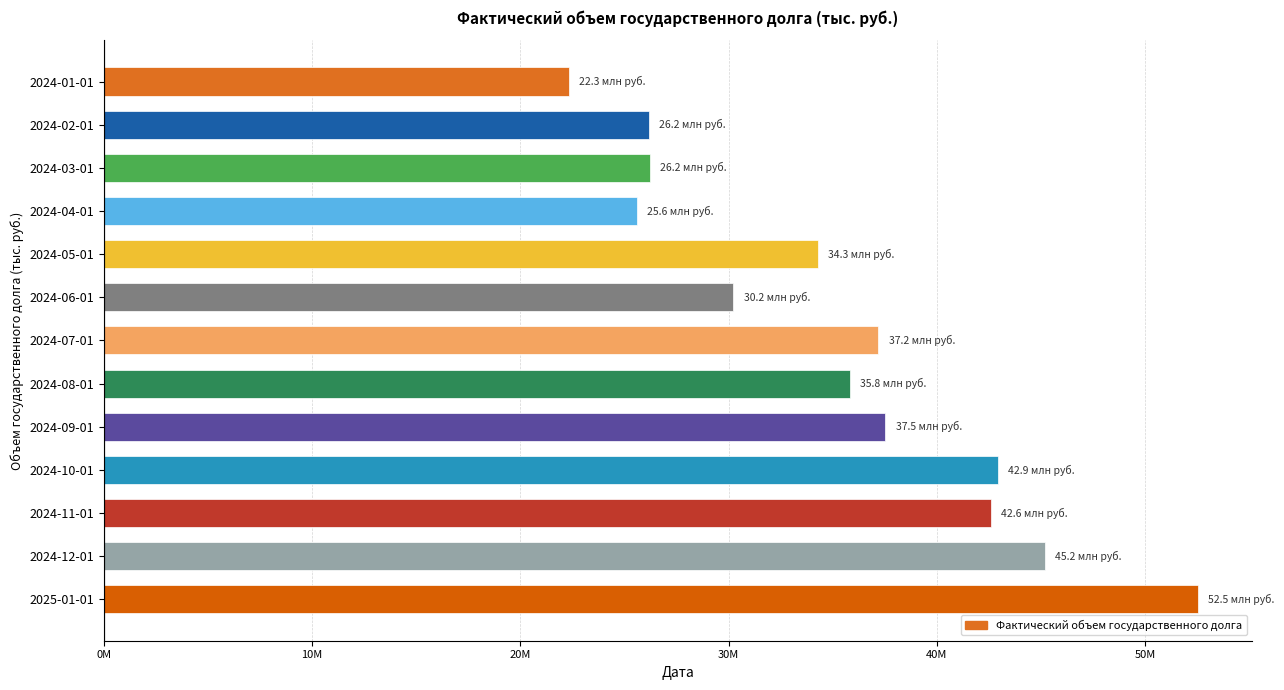

Does the chart contain any negative values?

No